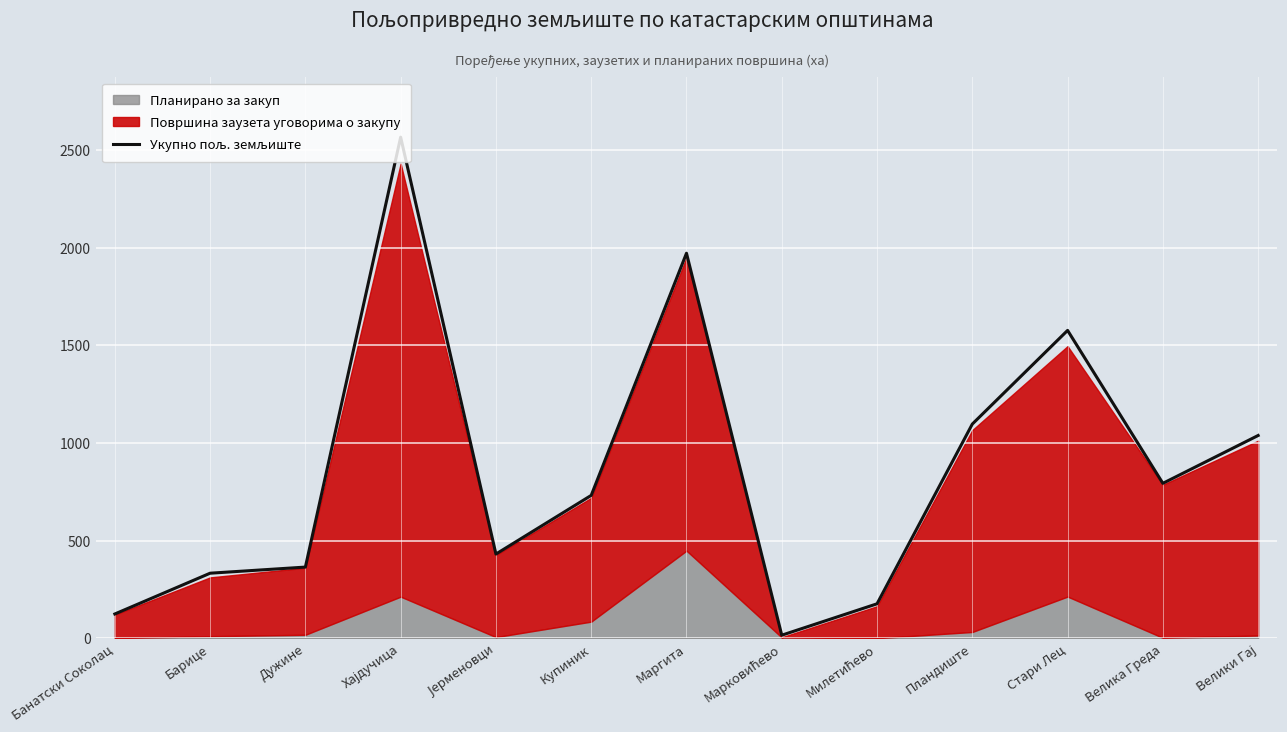

Is it true that the value at Банатски Соколац is 124.6?

True